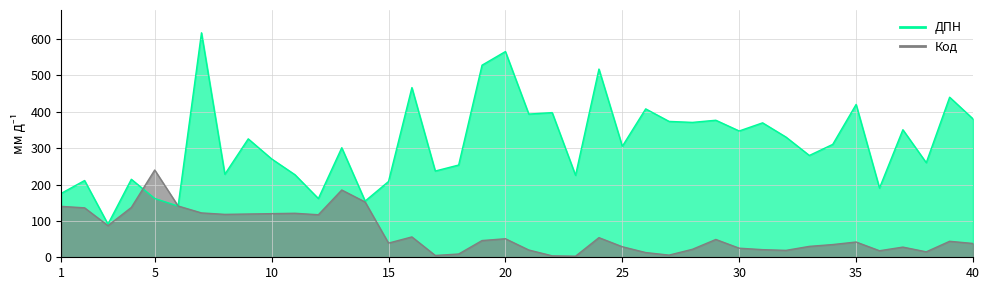

True or false: Код and ДПН cross at least once.

True